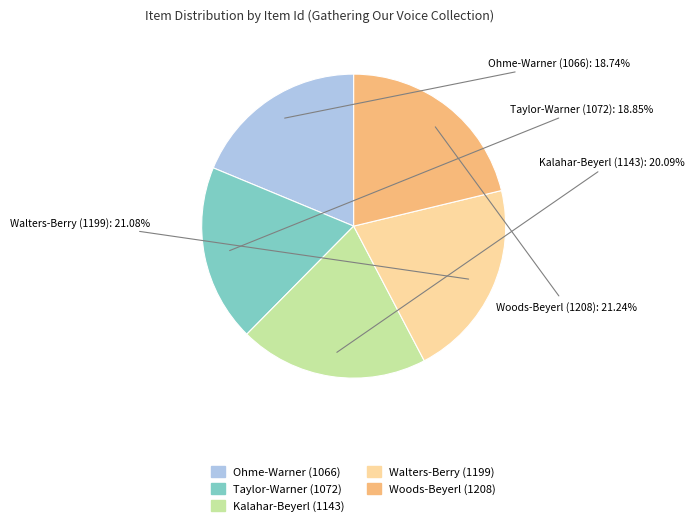

To the nearest percent, what is the difference between the largest and smallest slice percentages?

2%